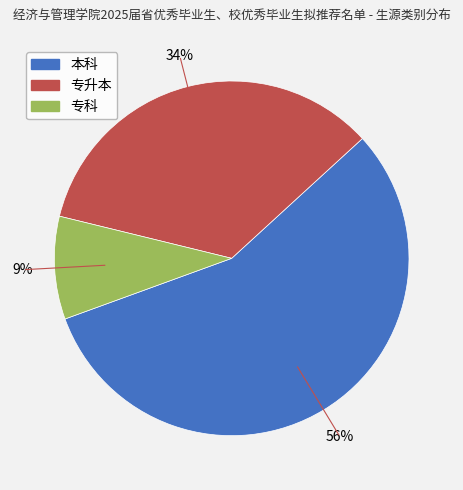

How many slices are in this pie chart?

3